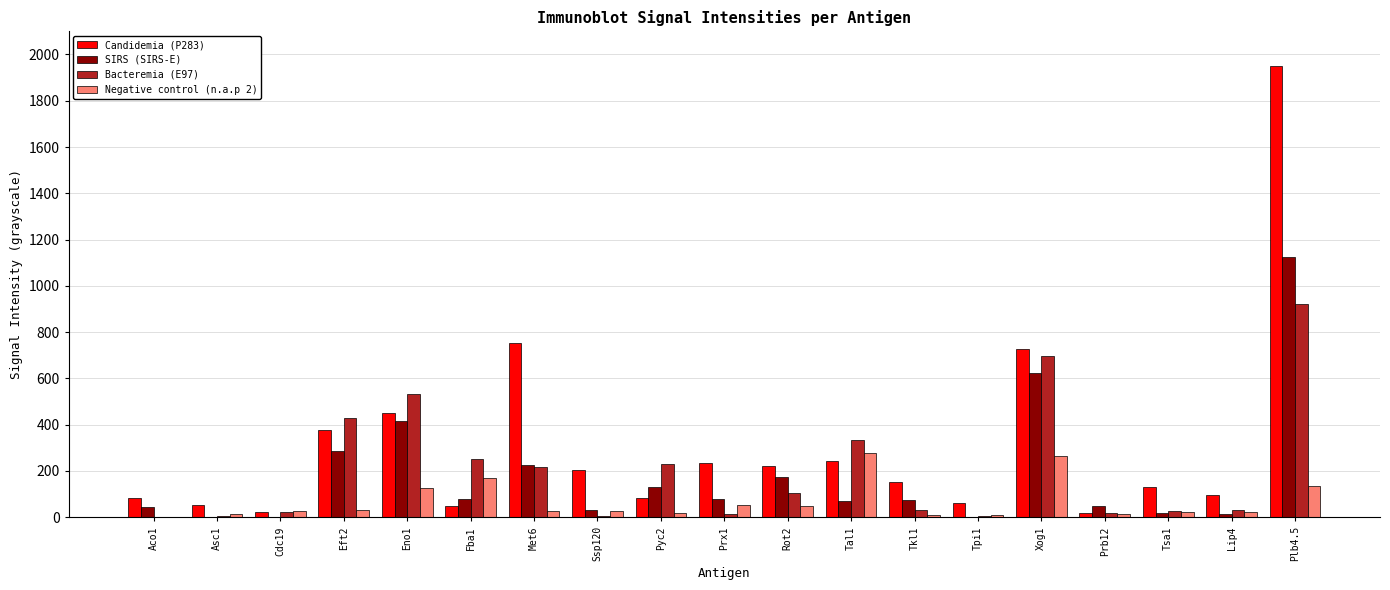

What is the average value of the SIRS (SIRS-E) series?

181.2